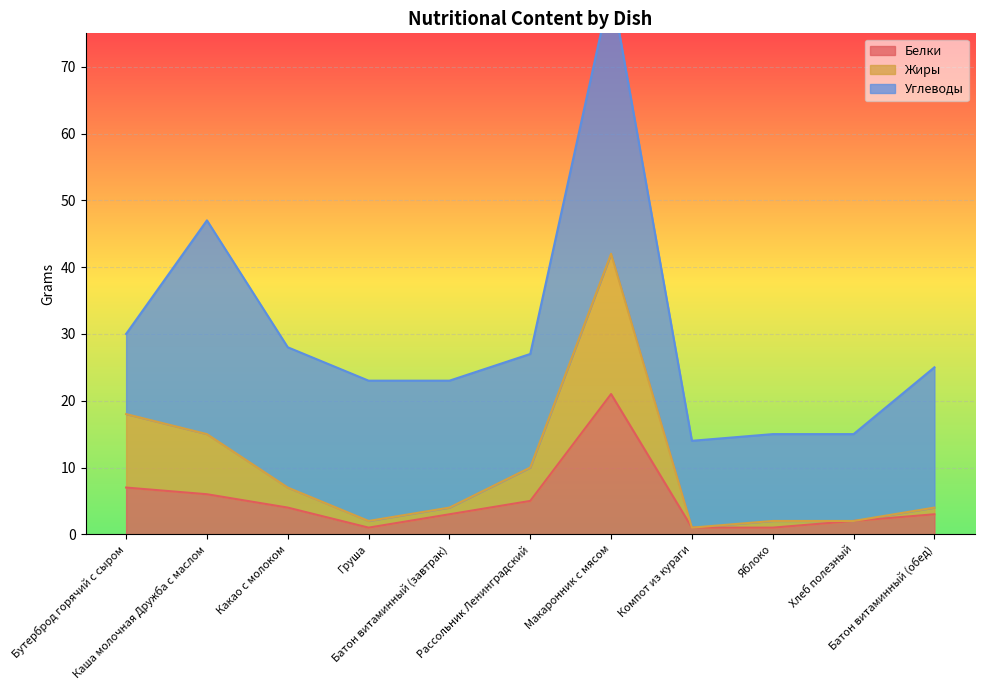

True or false: Белки and Жиры intersect in this chart.

False